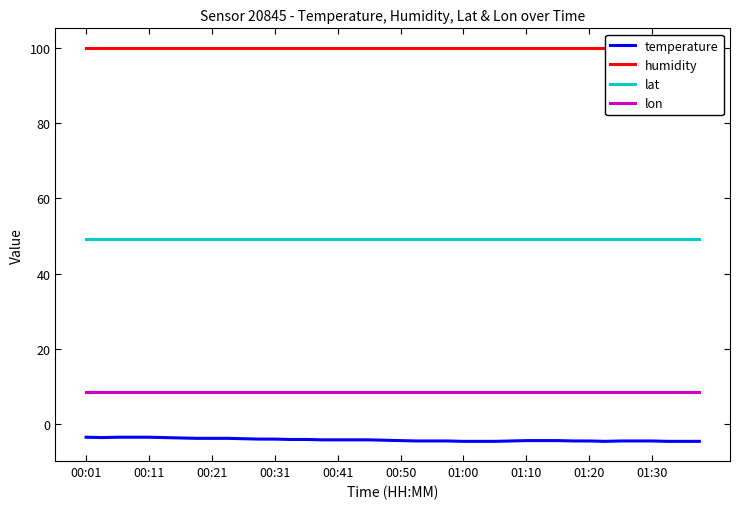

True or false: temperature has more than 1 interior local peaks.

False